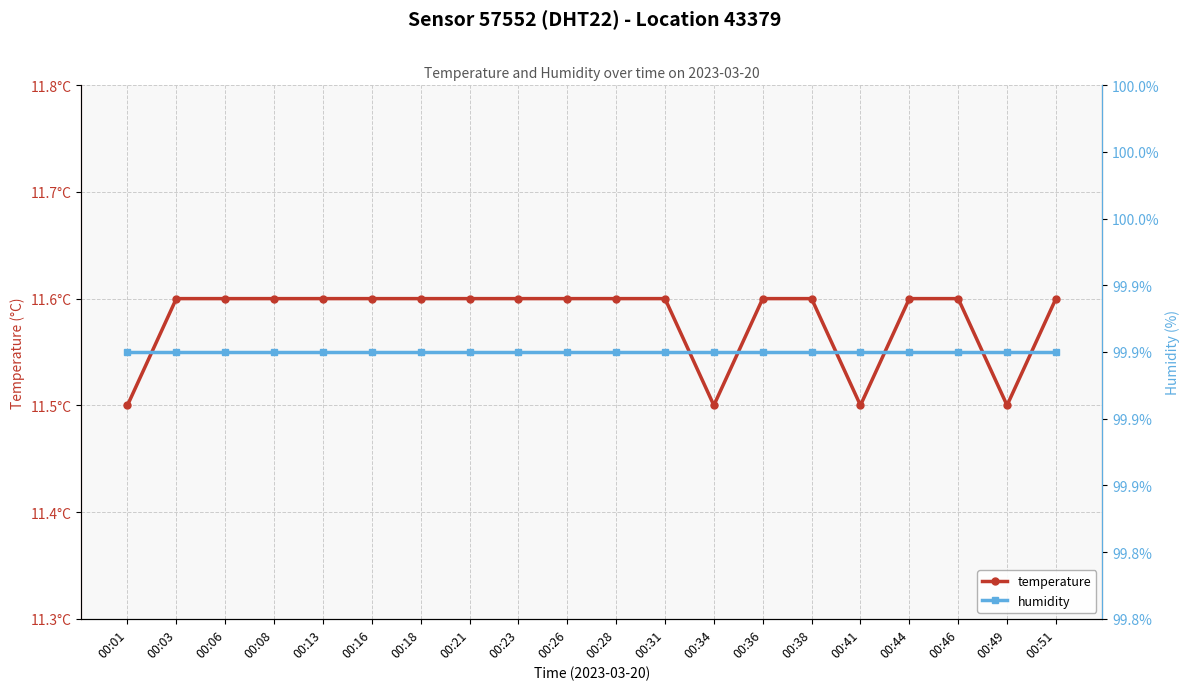

What is the difference between the highest and lowest values at 00:51?

88.3